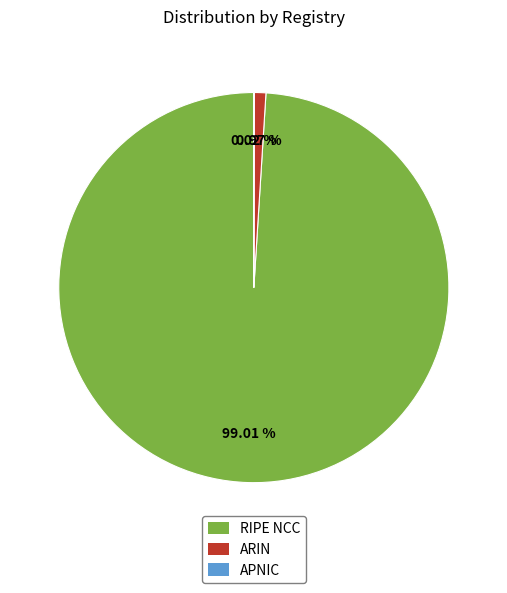

To the nearest percent, what is the average slice percentage?

33%